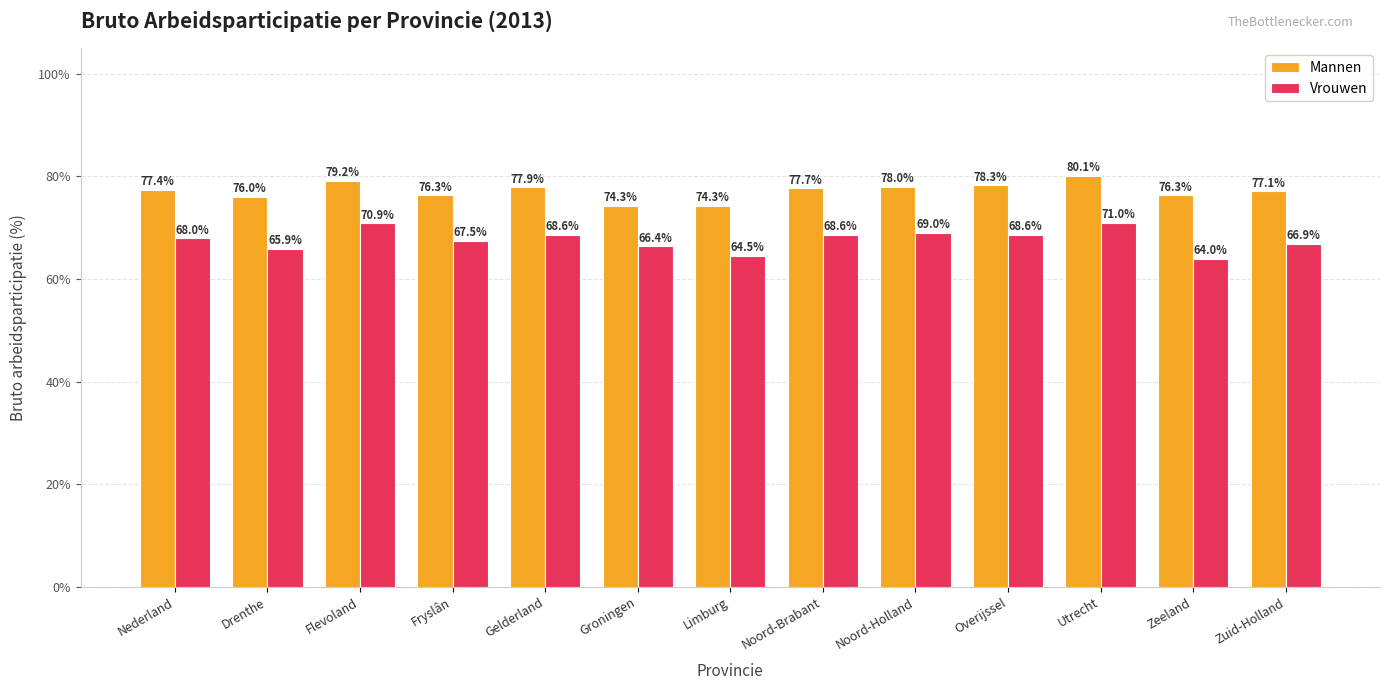

How many series are shown in this chart?

2